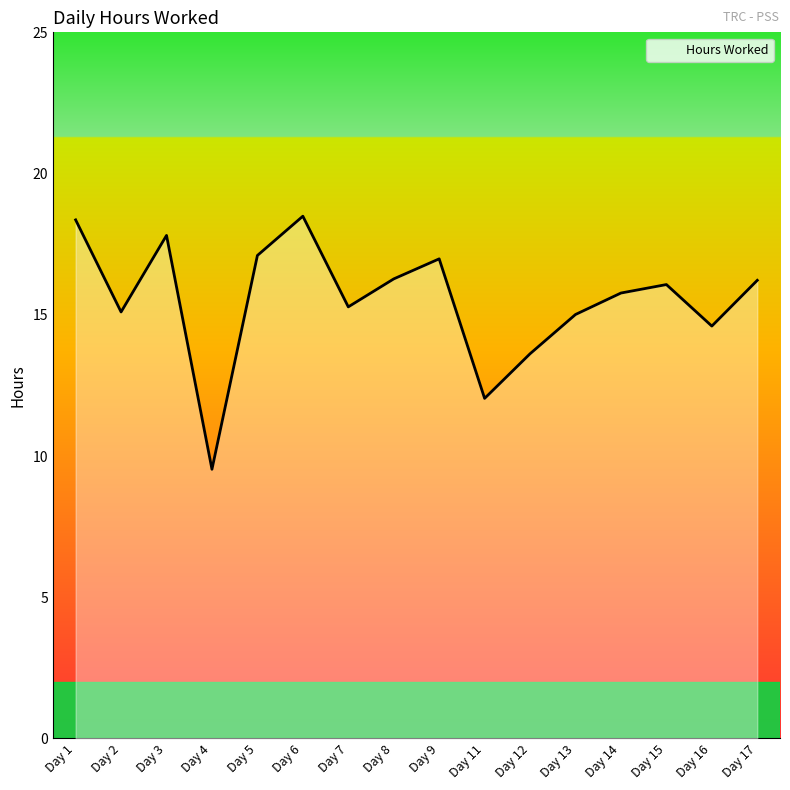

What is the minimum value shown in the chart?

9.5